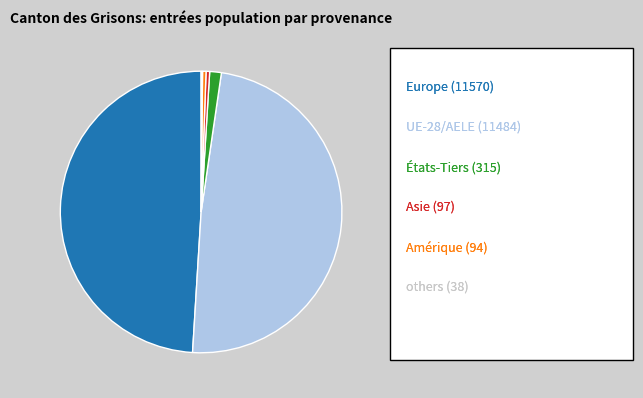

Is there any slice that represents more than half of the pie?

No